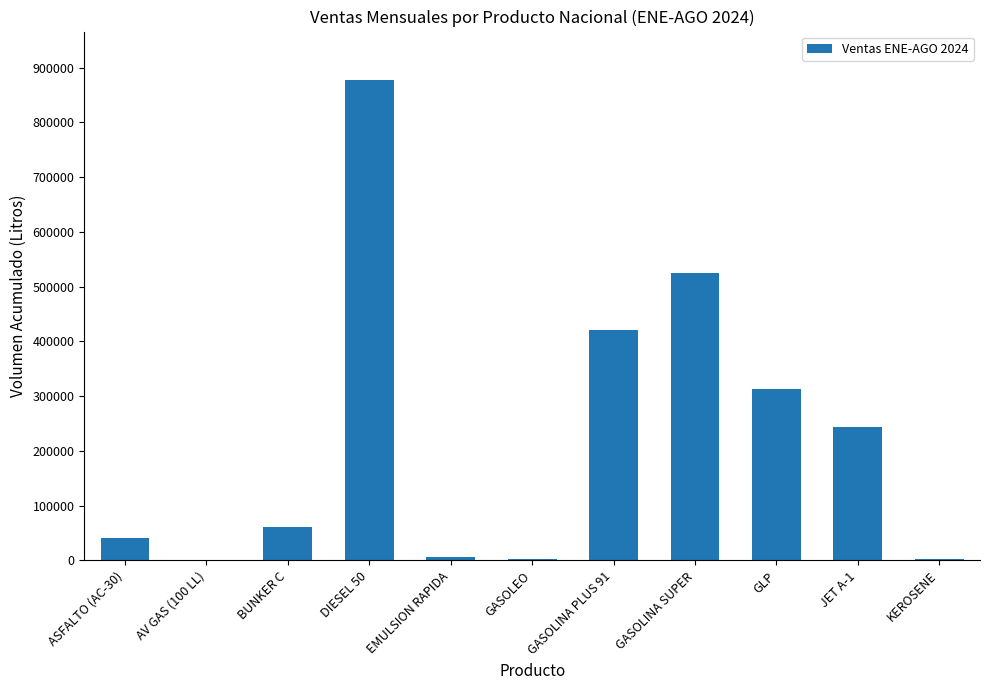

What is the sum of all values?

2497453.9